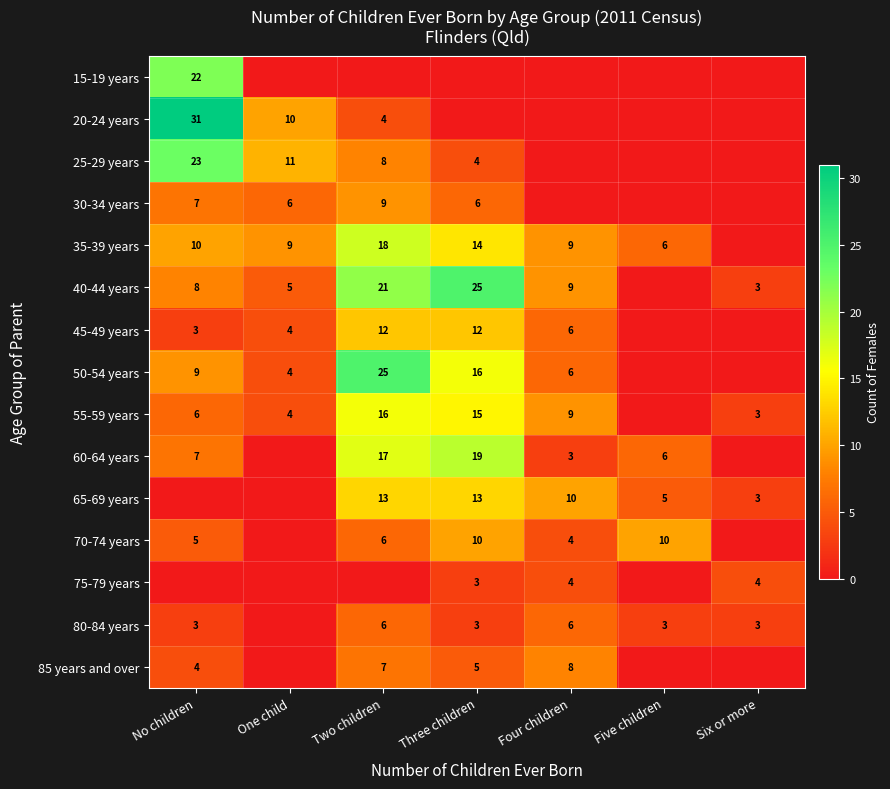

What is the difference between the 40-44 years values at Three children and Two children?

4